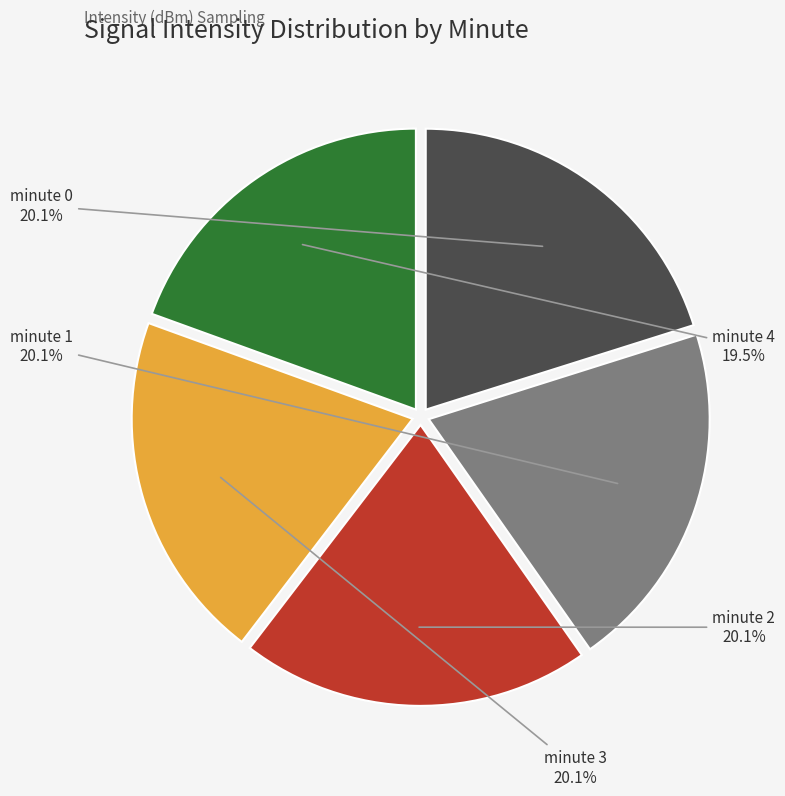

Between minute 2 and minute 4, which is larger?

minute 2